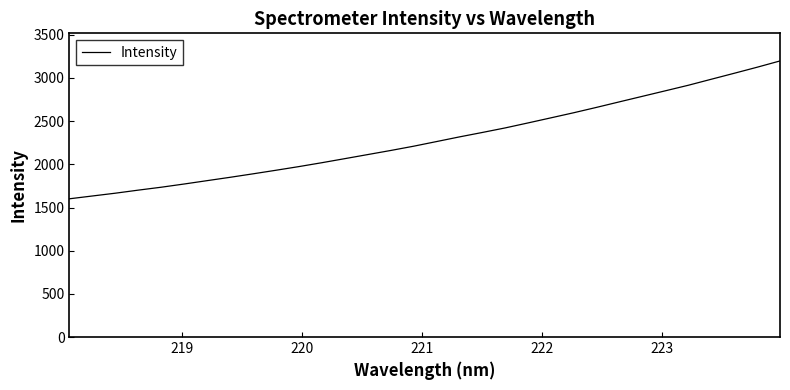

What is the minimum value shown in the chart?

1601.1